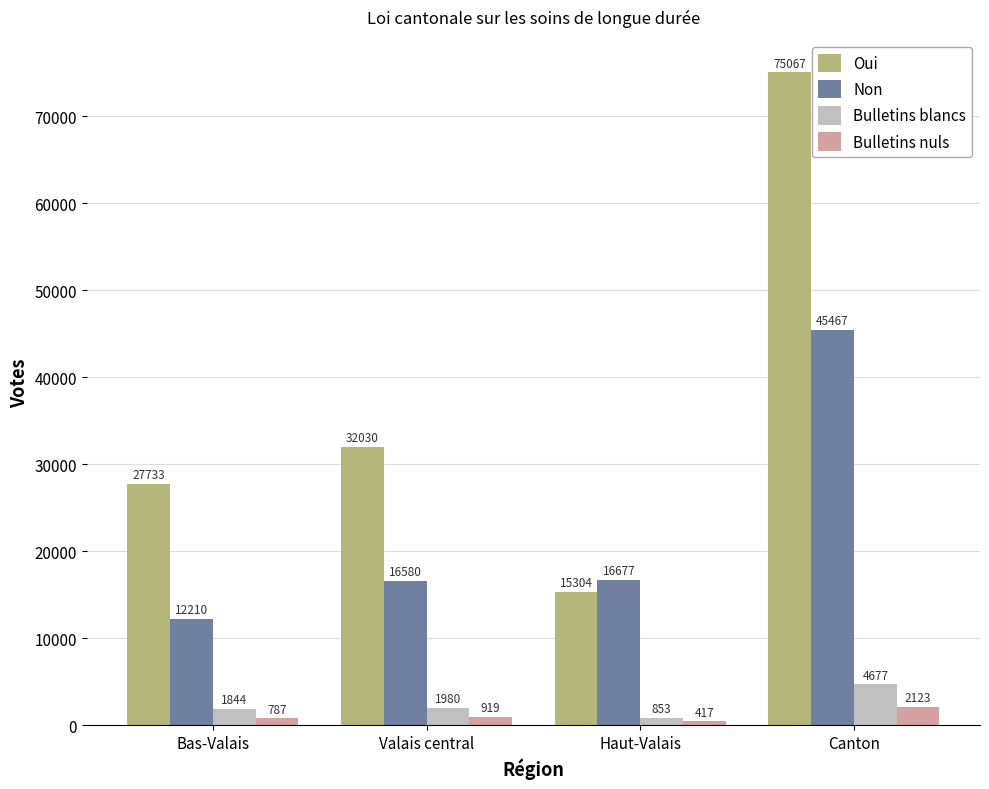

What is the value of the Bulletins blancs bar at the 2nd from the left?

1980